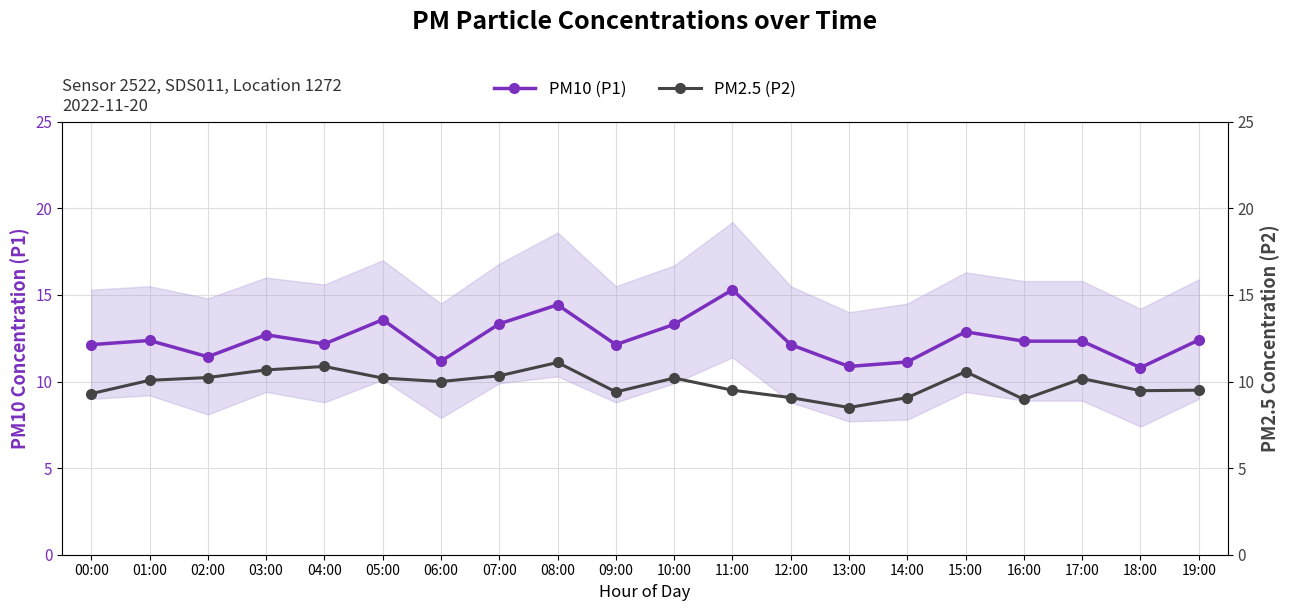

What is the difference between the PM2.5 (P2) values at 02:00 and 08:00?

0.9